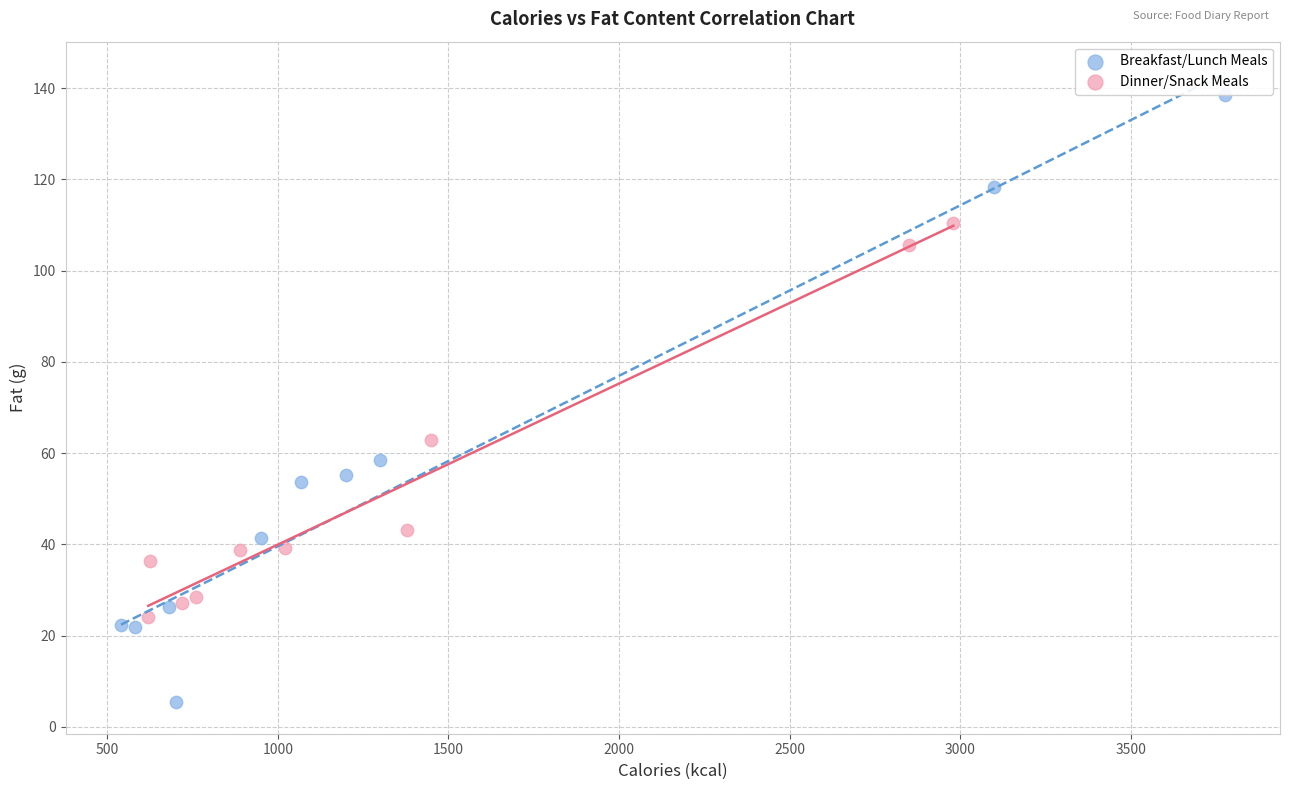

Which series contains the highest Y value?

Breakfast/Lunch Meals